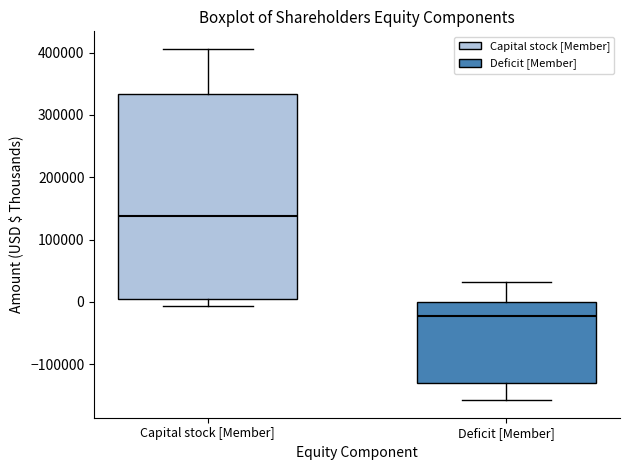

Which box is the tallest, from its lower edge to its upper edge?

Capital stock [Member]